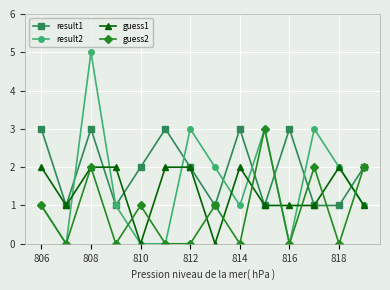

Rank the series by their average value, from lowest to highest.

guess2, guess1, result2, result1